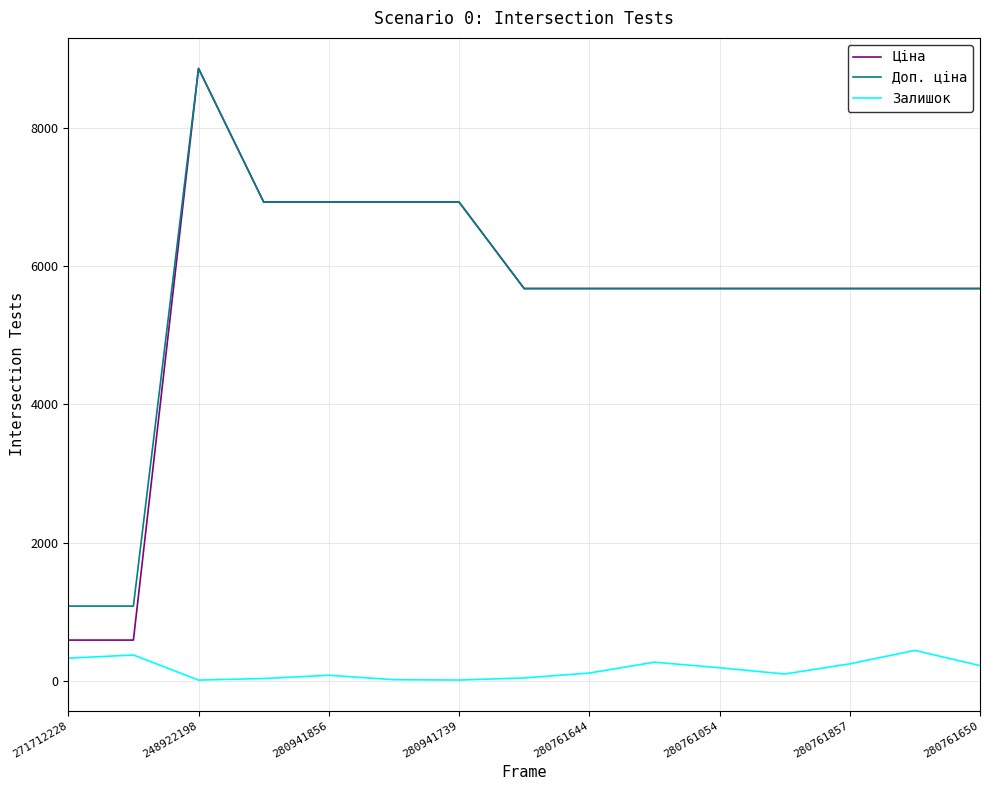

What is the lowest value of the Ціна series?

589.9